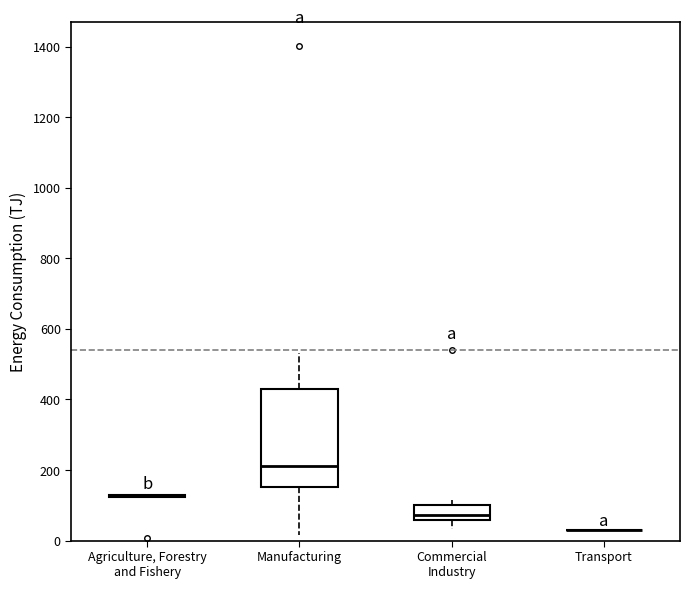

Reading left to right, transcribe this box plot: for each box, give where its median line is, the range the box spans, and where its two whiskers end, as read against the y-axis. The values are not printed on the chart, so give them approximately, as read against the axis.

Agriculture, Forestry and Fishery: box collapsed to a line at 120, whiskers 120 to 140
Manufacturing: median 220, box 160 to 420, whiskers 20 to 540
Commercial Industry: median 80, box 60 to 100, whiskers 40 to 120
Transport: box collapsed to a line at 20, whiskers 20 to 20